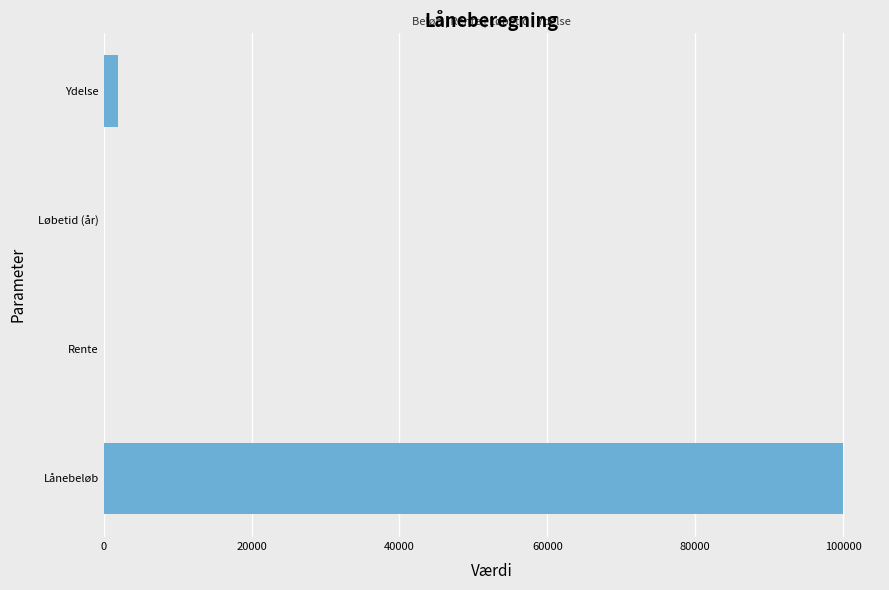

What is the average value?

25484.6